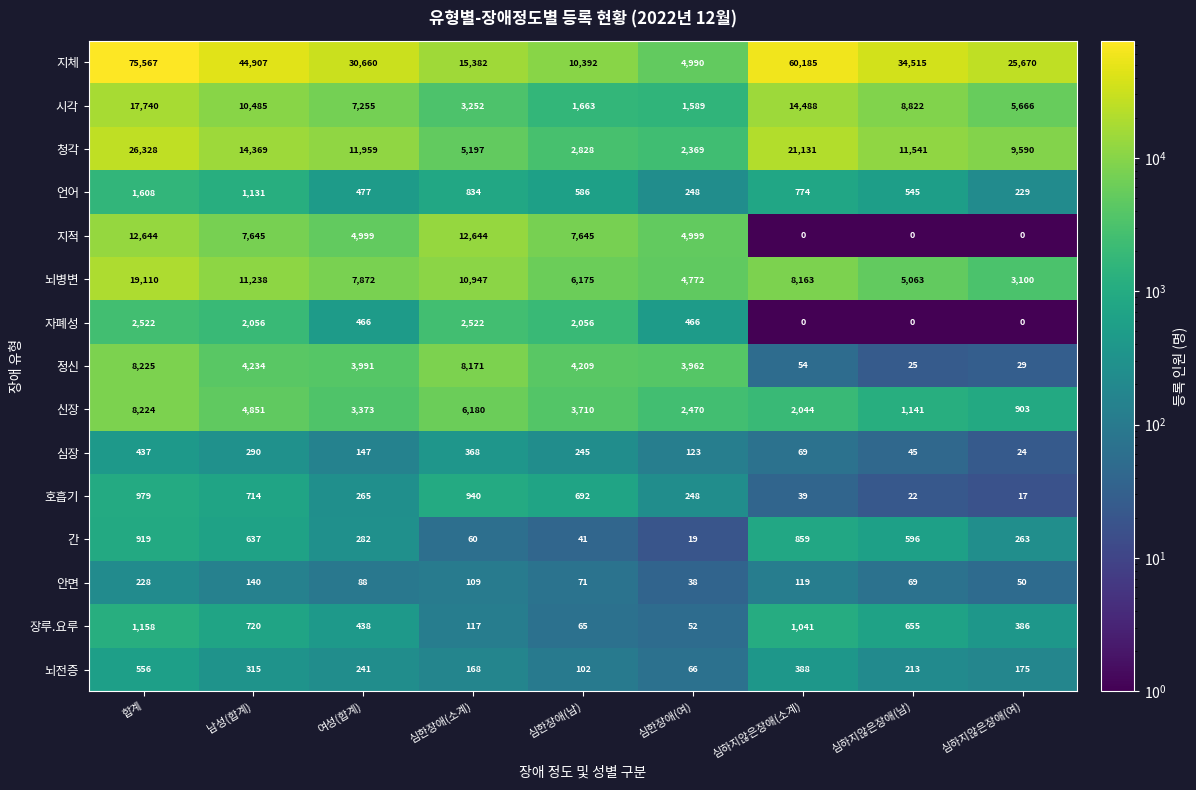

At which category is the sum across all series the highest?

합계